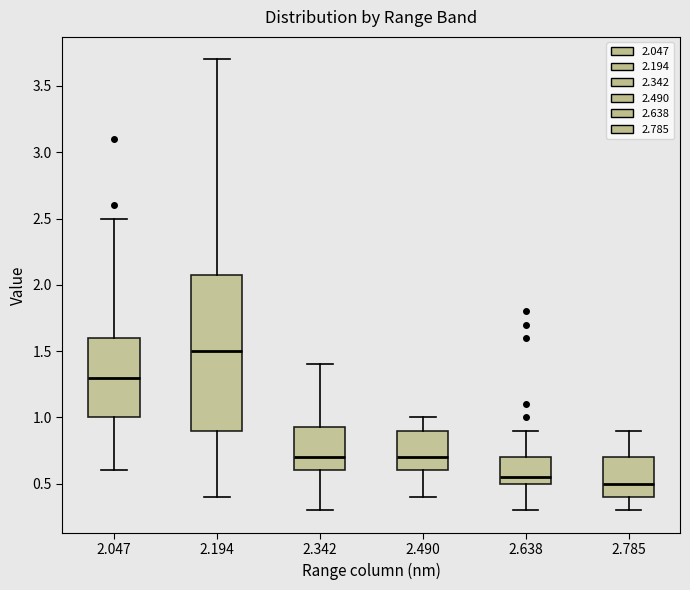

Which box's median line is the highest?

2.194